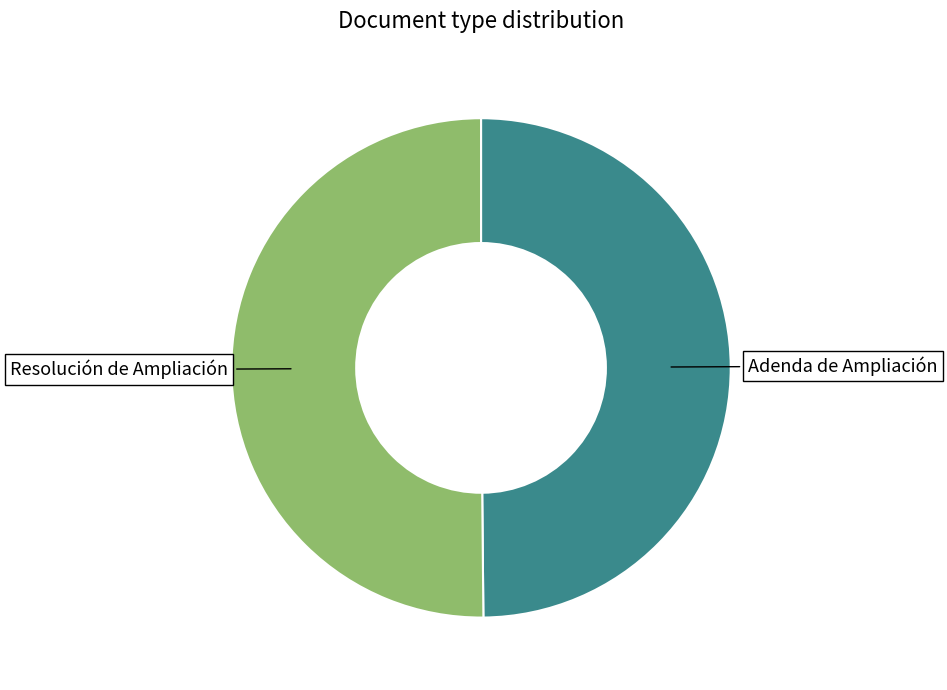

Approximately how many times larger is the value at Adenda de Ampliación compared to Resolución de Ampliación?

1.0